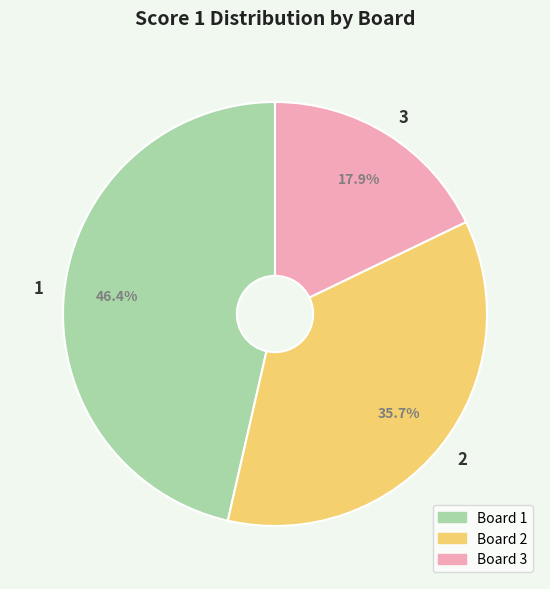

Is it true that 3 is 18% of the pie?

True